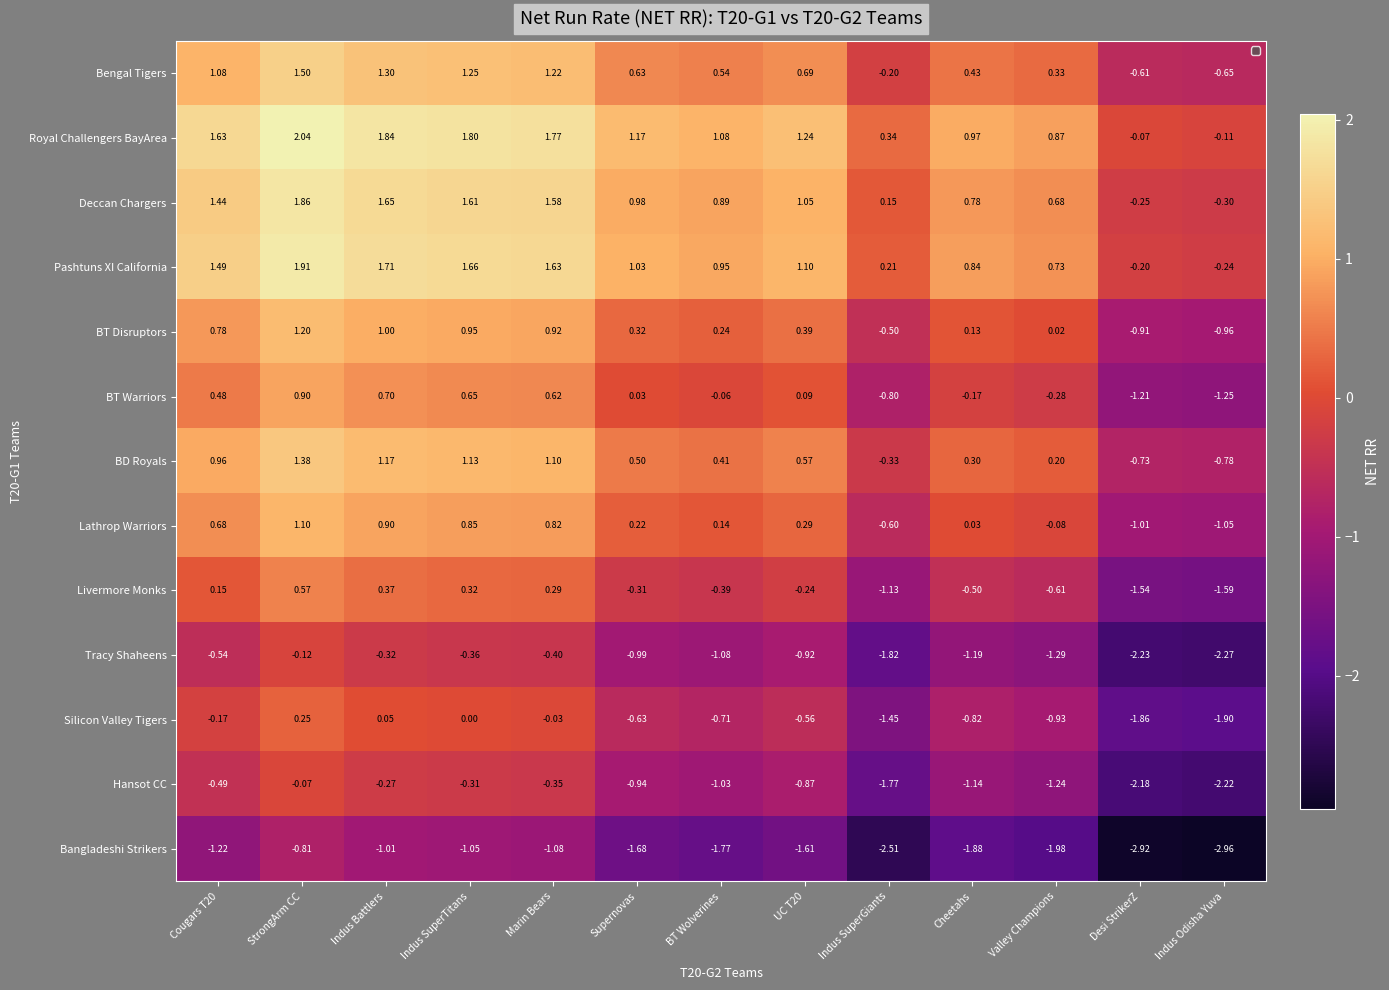

At which category is the sum across all series the highest?

StrongArm CC